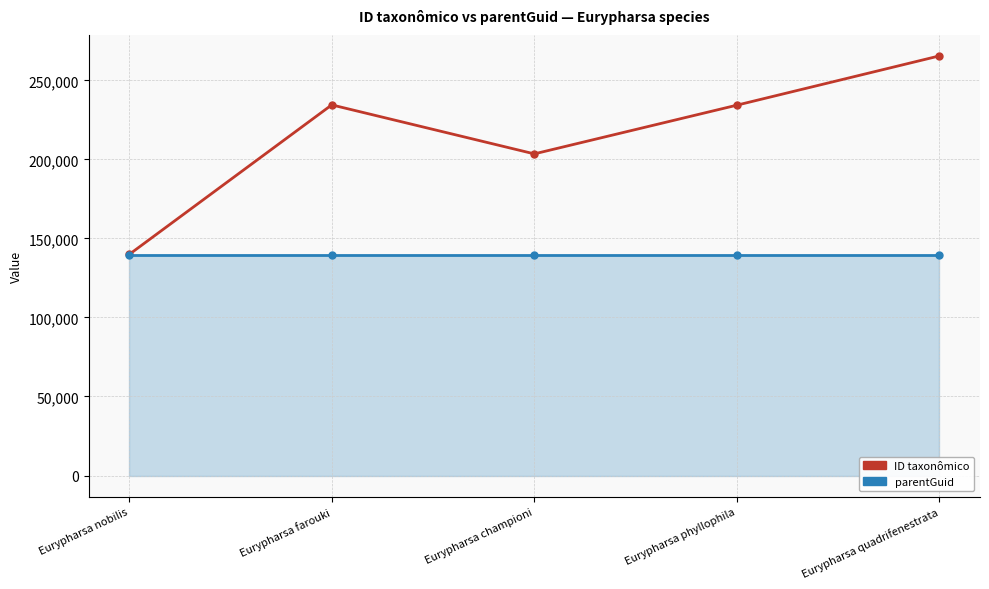

At which label does ID taxonômico reach its minimum?

Eurypharsa nobilis